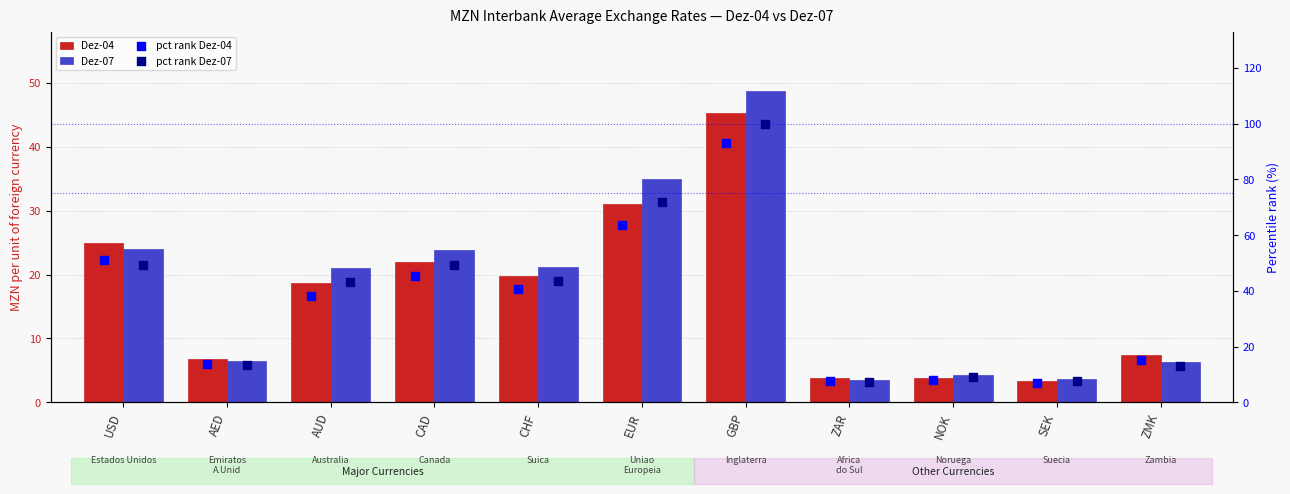

What are all the series names shown in the legend?

Dez-04, Dez-07, percentile rank Dez-04, percentile rank Dez-07